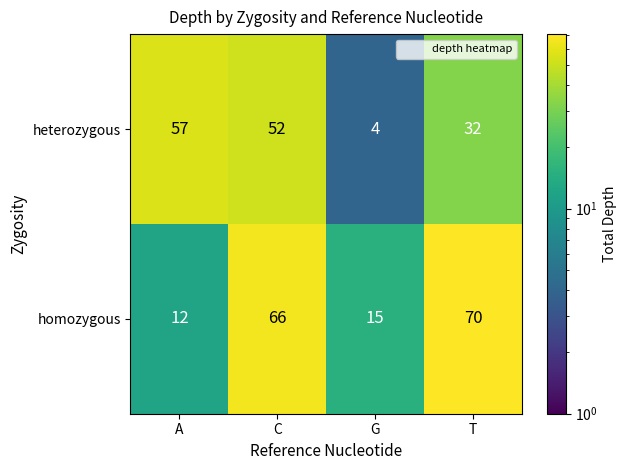

Reading left to right, what are all the values shown in this chart?

heterozygous: 57	52	4	32
homozygous: 12	66	15	70